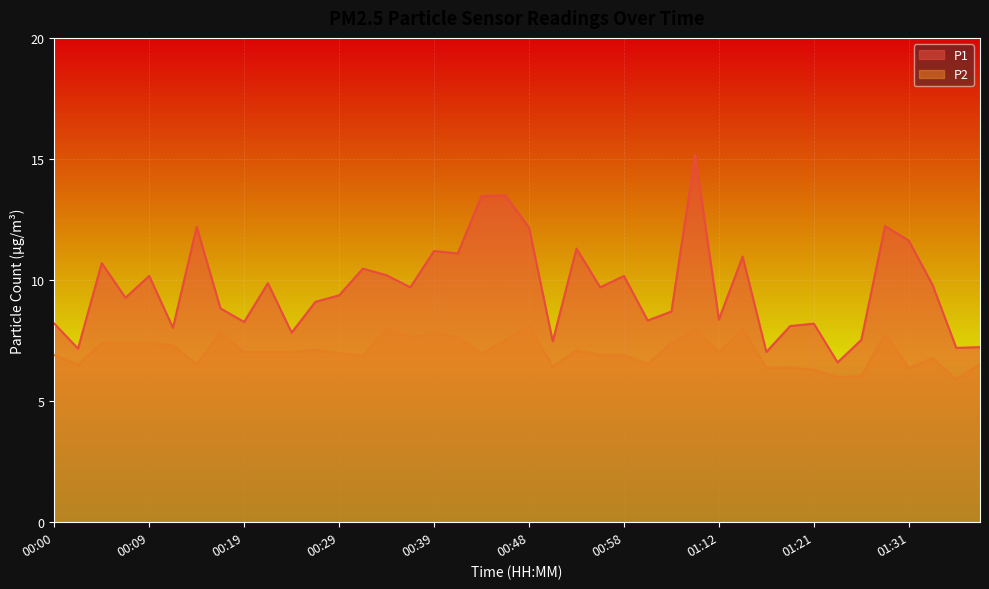

Reading left to right, extract all data points from this chart.

P1: 00:00=8.2	00:02=7.2	00:05=10.7	00:07=9.3	00:09=10.2	00:12=8.0	00:14=12.2	00:17=8.8	00:19=8.3	00:22=9.9	00:24=7.8	00:27=9.1	00:29=9.4	00:31=10.5	00:34=10.2	00:36=9.7	00:39=11.2	00:41=11.1	00:44=13.5	00:46=13.5	00:48=12.2	00:51=7.5	00:53=11.3	00:56=9.7	00:58=10.2	01:01=8.3	01:03=8.7	01:08=15.2	01:12=8.4	01:14=11.0	01:16=7.0	01:19=8.1	01:21=8.2	01:24=6.6	01:26=7.5	01:29=12.2	01:31=11.6	01:34=9.8	01:36=7.2	01:39=7.2
P2: 00:00=6.9	00:02=6.5	00:05=7.4	00:07=7.4	00:09=7.4	00:12=7.3	00:14=6.5	00:17=7.8	00:19=7.0	00:22=7.0	00:24=7.0	00:27=7.1	00:29=7.0	00:31=6.9	00:34=8.0	00:36=7.6	00:39=7.8	00:41=7.6	00:44=7.0	00:46=7.5	00:48=8.1	00:51=6.4	00:53=7.1	00:56=6.9	00:58=6.9	01:01=6.5	01:03=7.4	01:08=8.0	01:12=7.0	01:14=8.0	01:16=6.4	01:19=6.4	01:21=6.3	01:24=6.0	01:26=6.0	01:29=7.8	01:31=6.4	01:34=6.8	01:36=5.9	01:39=6.5